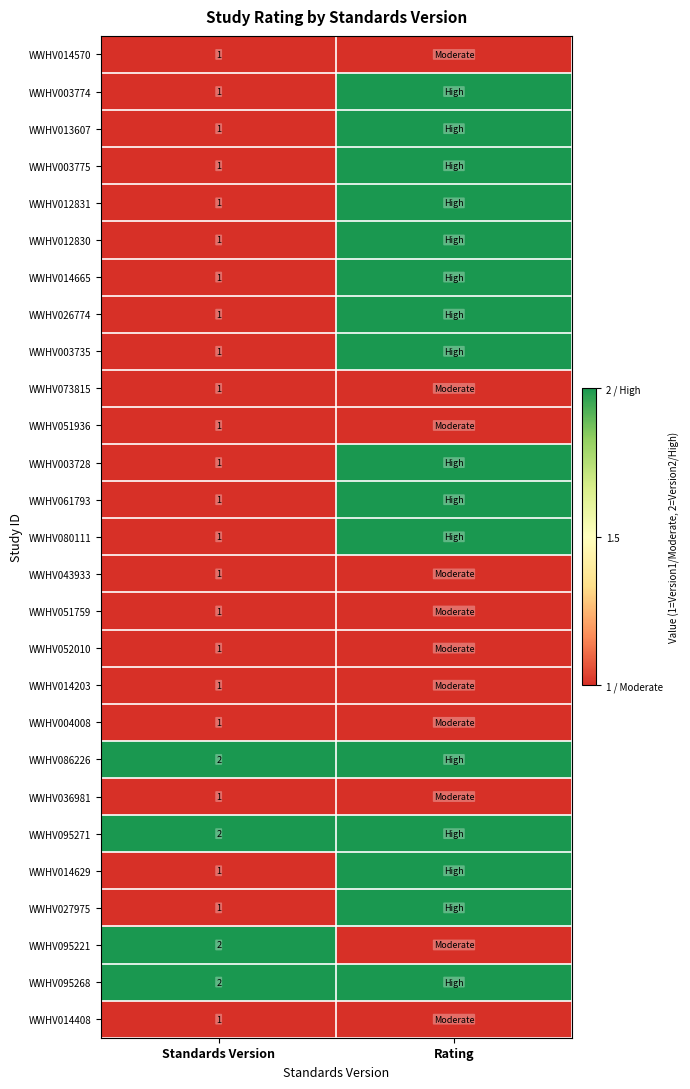

What is the total value across all series at Standards Version?

31